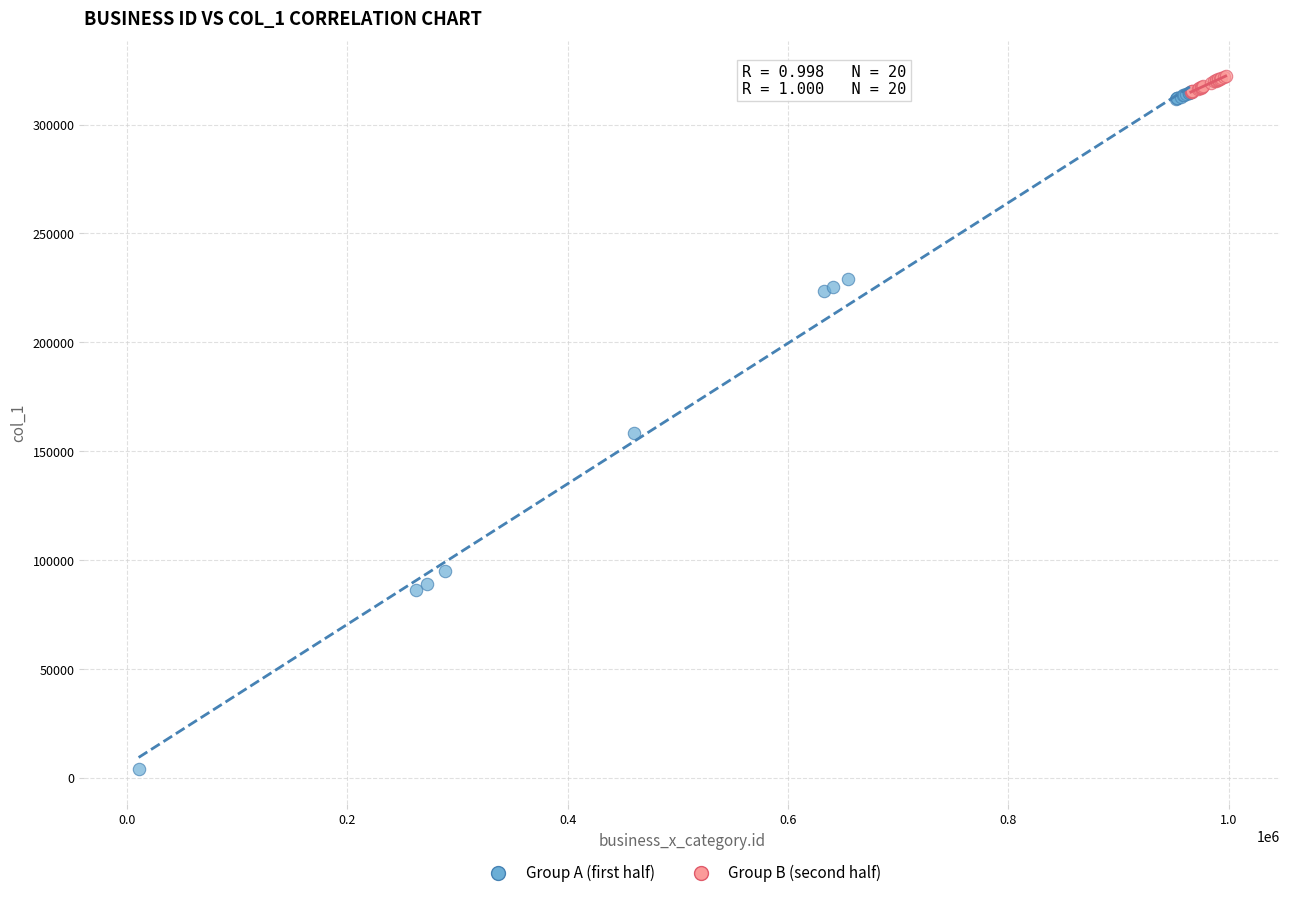

Which series reaches the minimum Y coordinate?

Group A (first half)